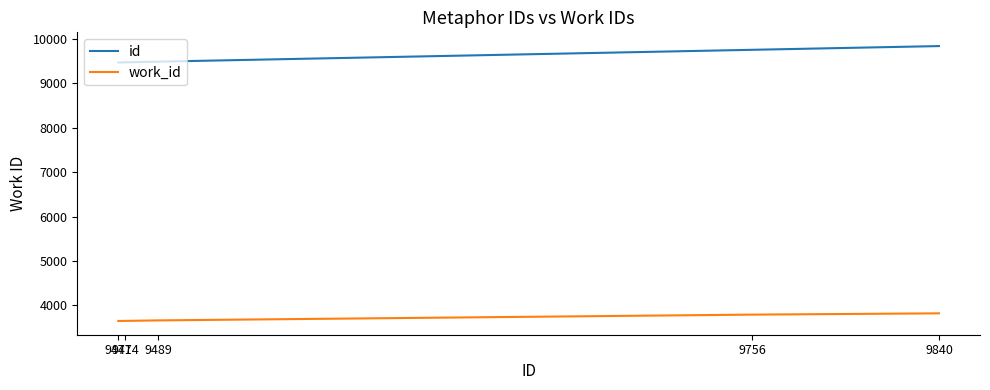

Is it true that work_id equals 868 at 9756?

False